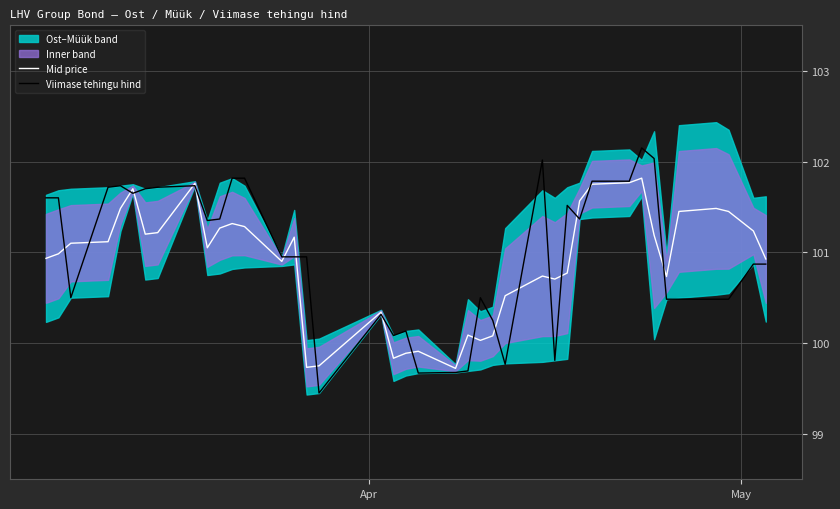

At how many categories does at least one series exceed 100?

37